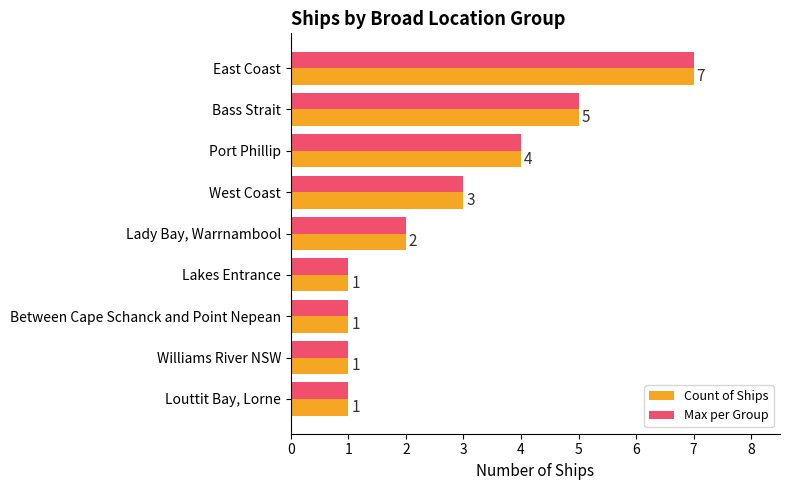

What is the greatest value displayed?

7